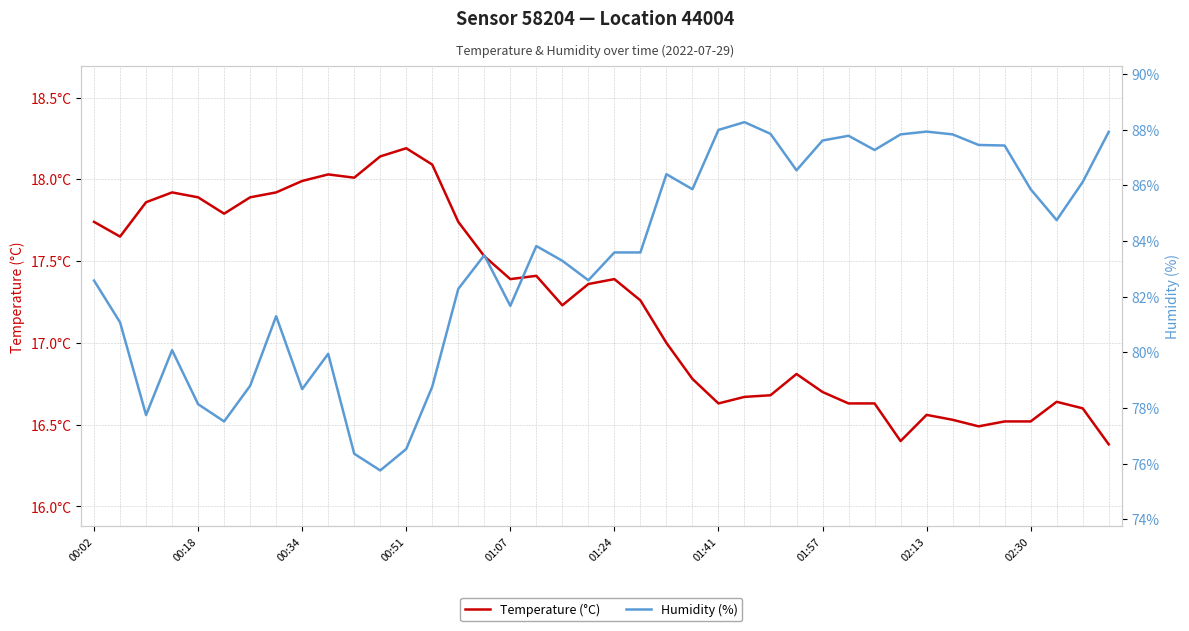

Is it true that Temperature (°C) equals 16.8 at 23?

True